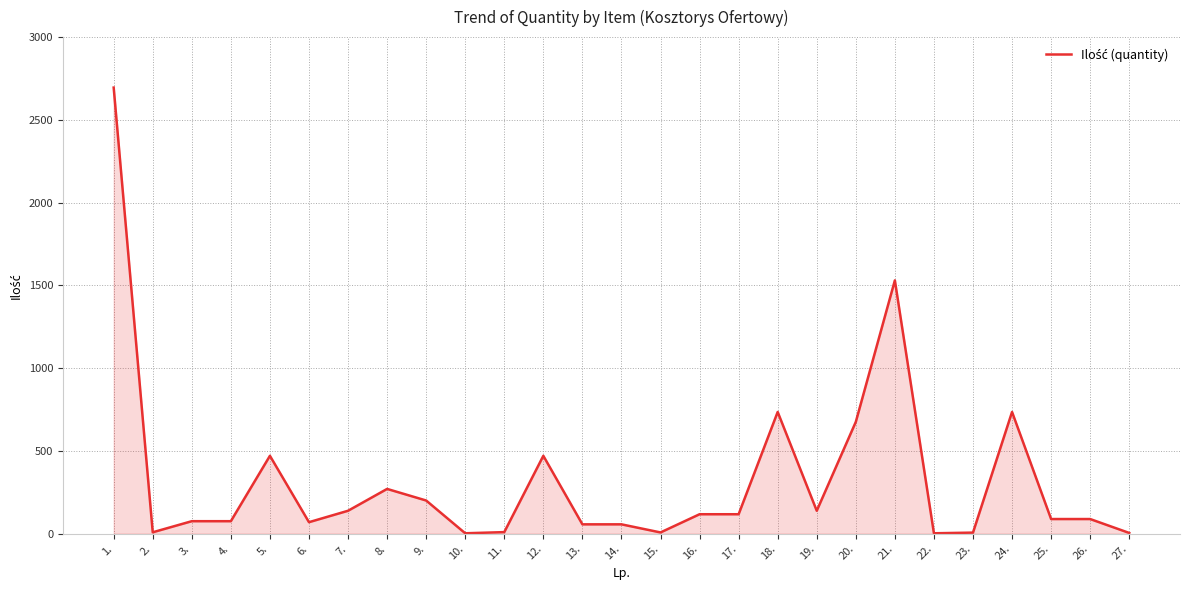

Is it true that the value at 16. is 117?

True